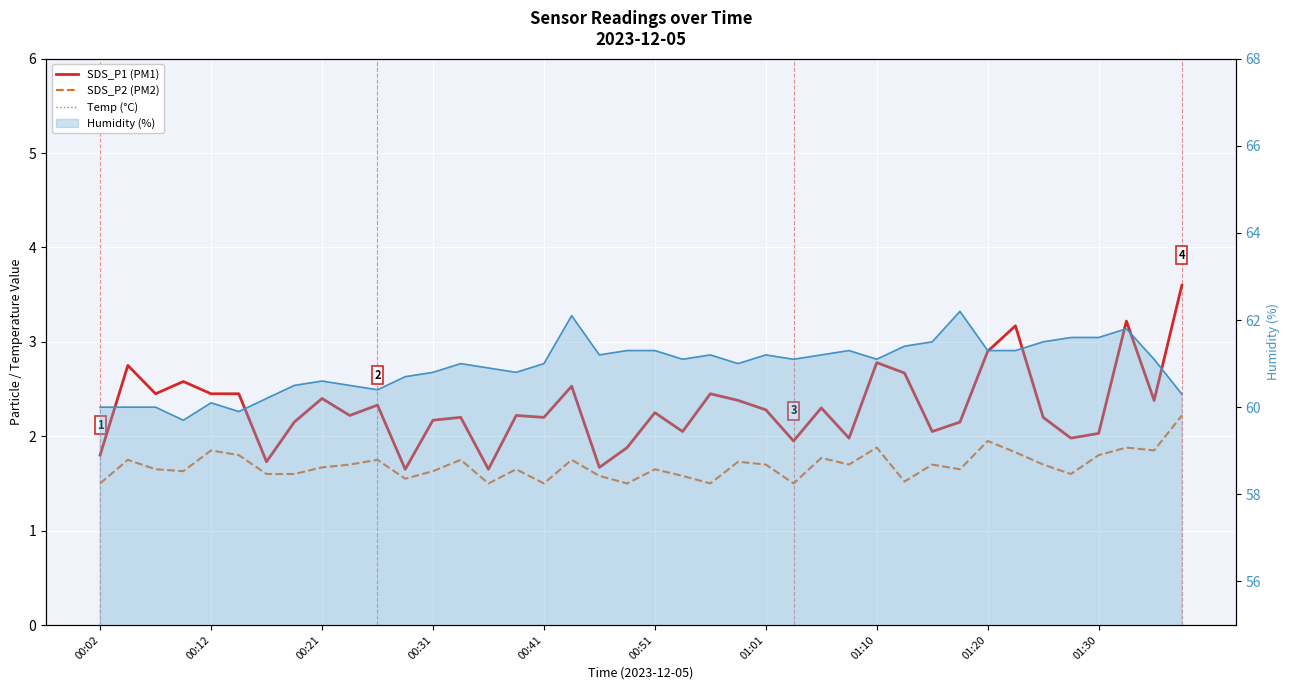

True or false: Humidity (%) and Temp (°C) cross at least once.

False